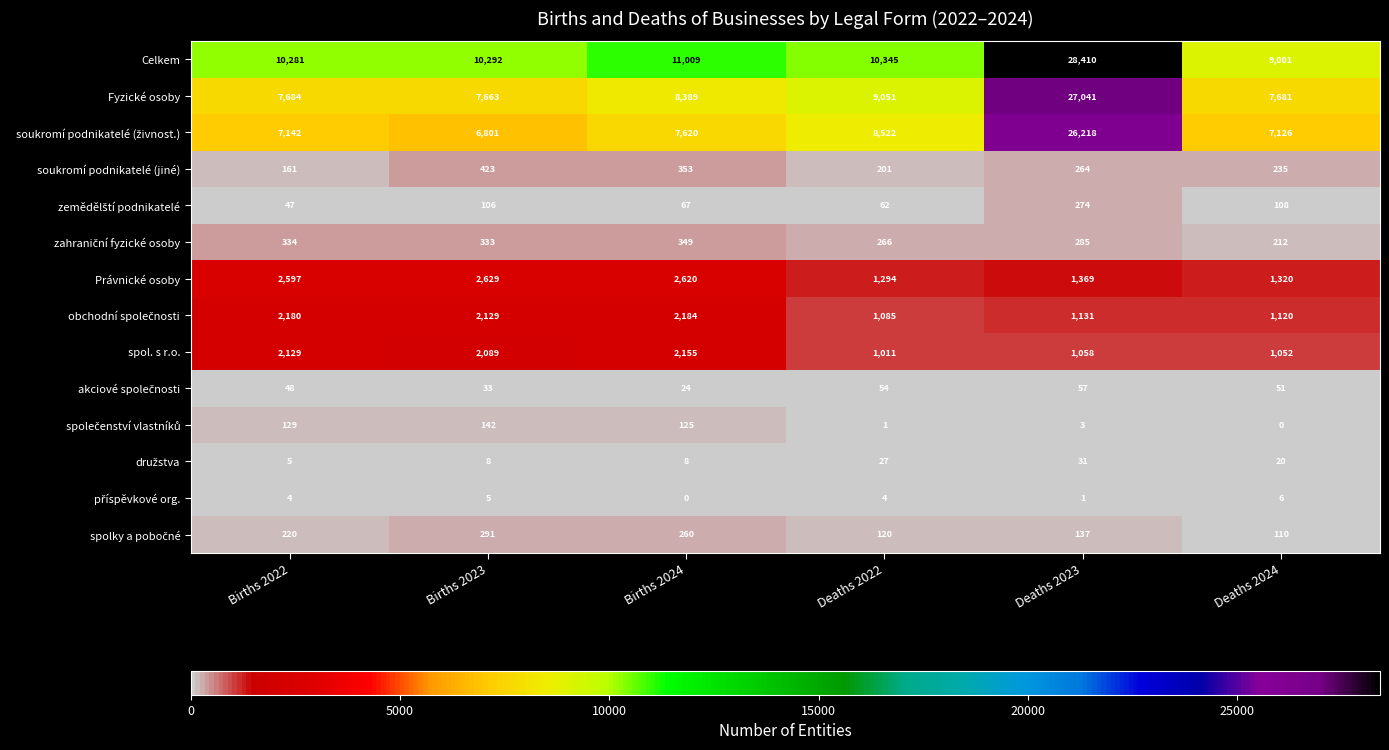

What is the spread (max minus min) of values at Deaths 2022?

10344